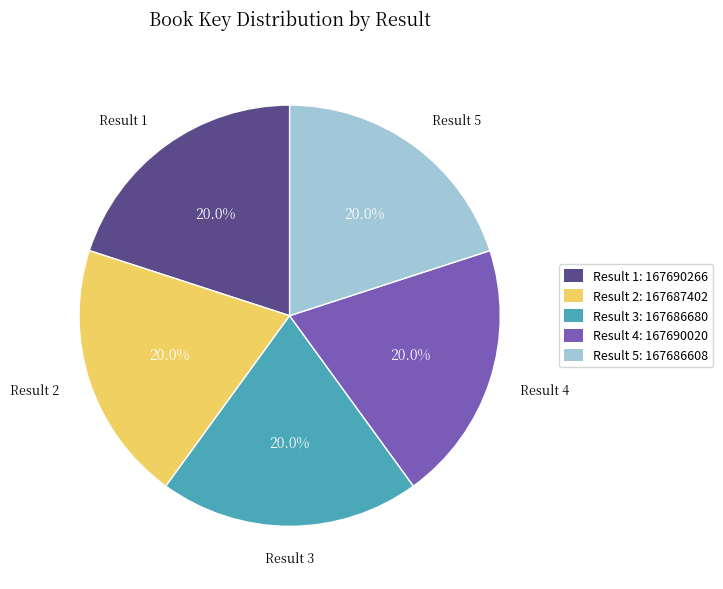

Is there any slice that represents more than half of the pie?

No